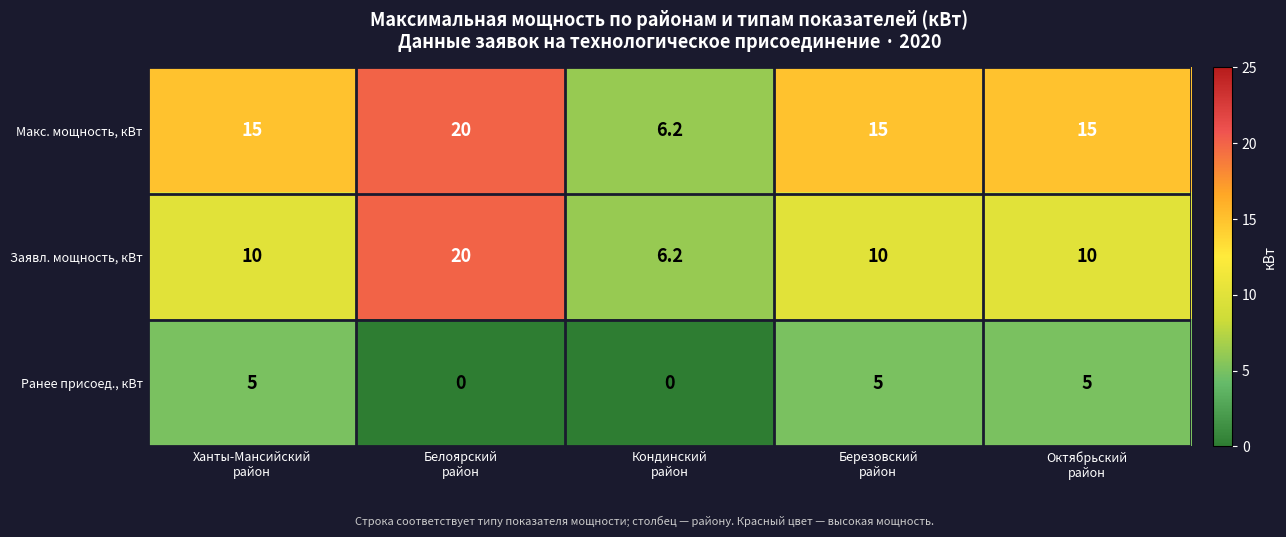

Rank the series by their average value, from lowest to highest.

Ранее присоед., кВт, Заявл. мощность, кВт, Макс. мощность, кВт